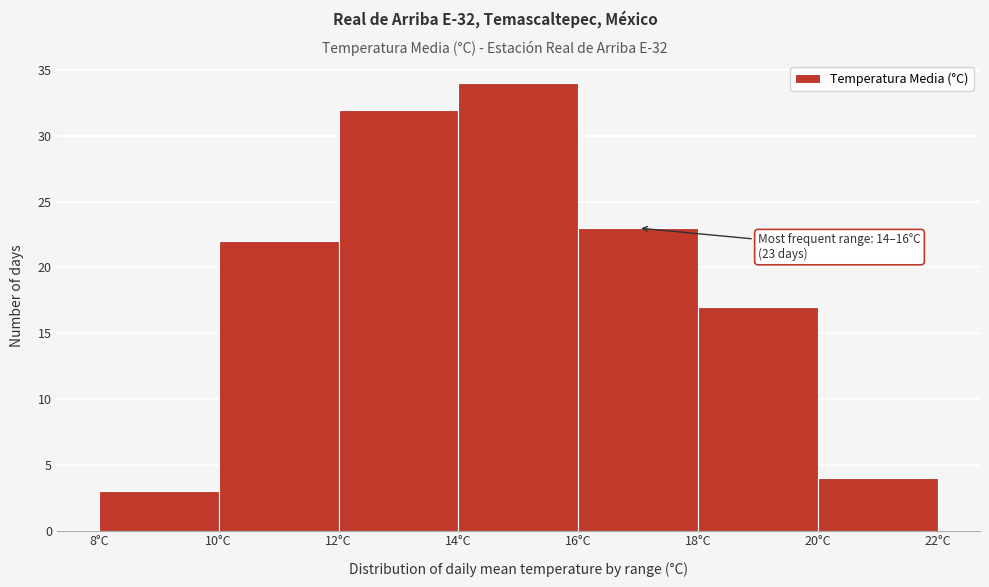

Which range on the x-axis has the tallest bar?

14 to 16